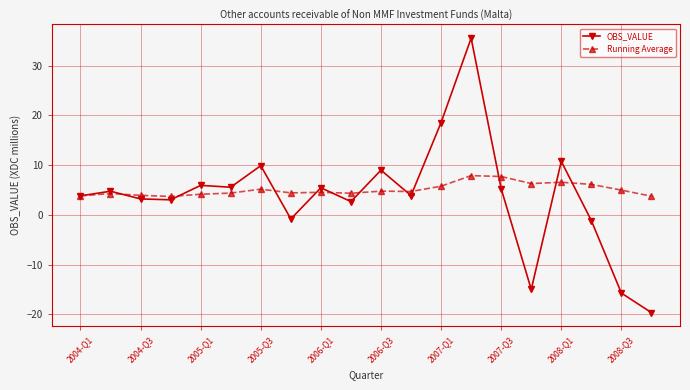

Rank the series by their maximum value, from highest to lowest.

OBS_VALUE, Running Average